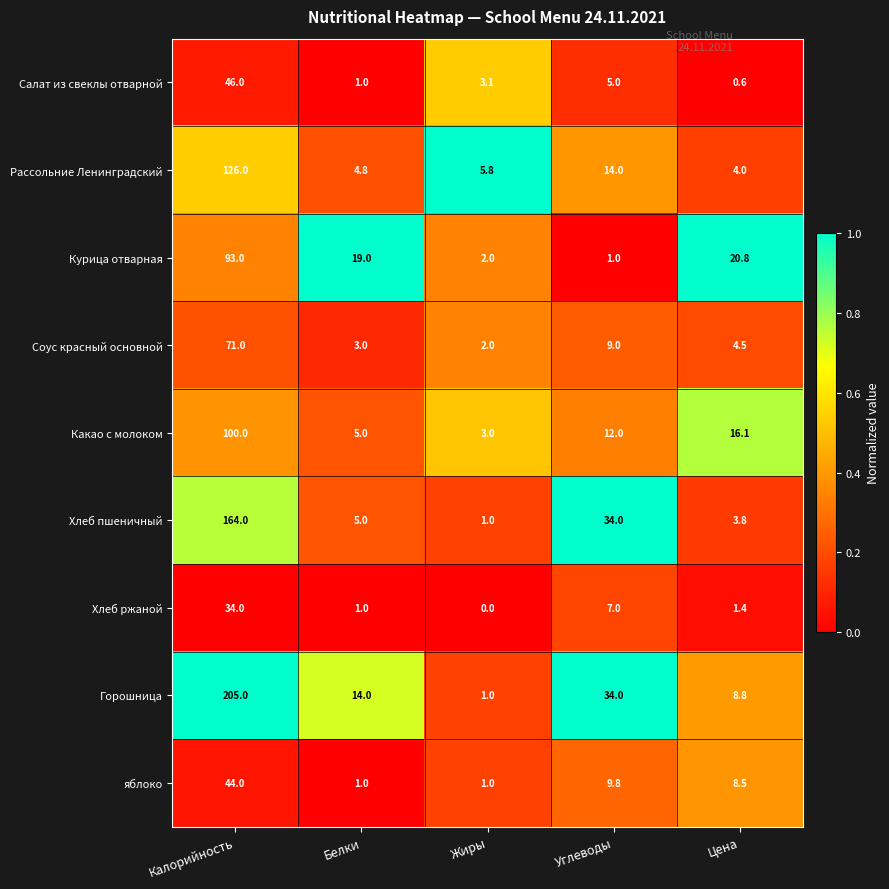

Which series has the widest spread of values?

Горошница